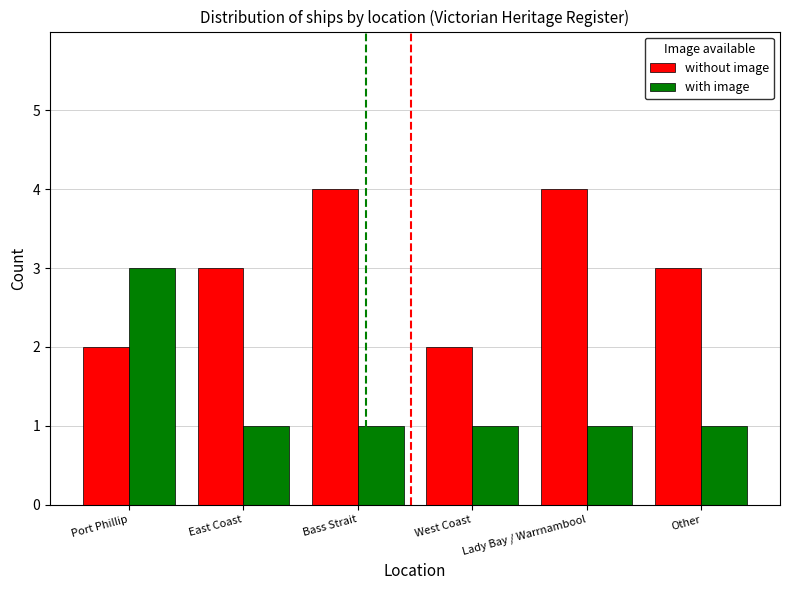

Which series changed the most between West Coast and Other?

without image